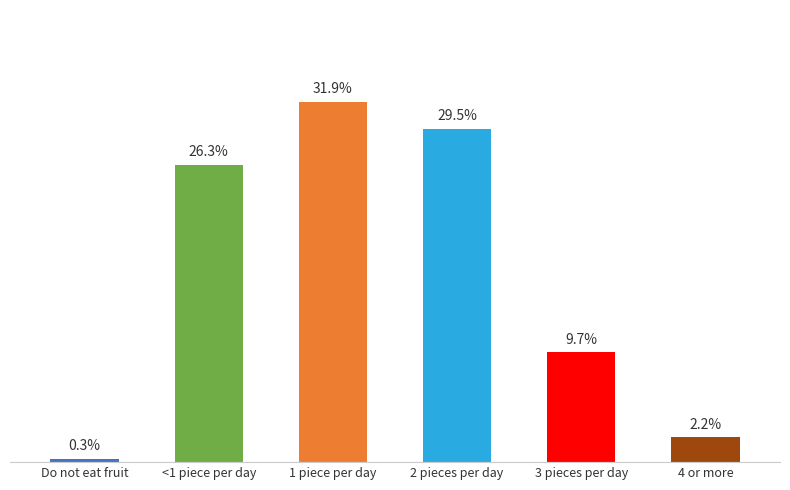

At which category does the chart reach its peak across all series?

1 piece per day